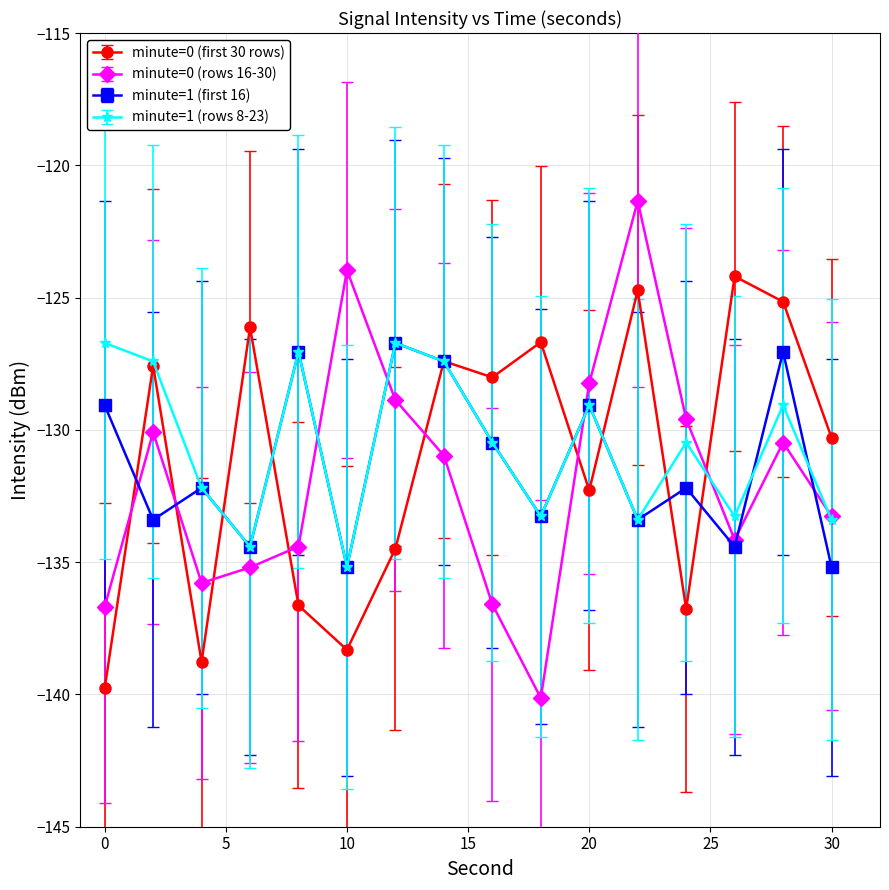

How many interior local peaks does the minute=1 (first 16) series have?

6